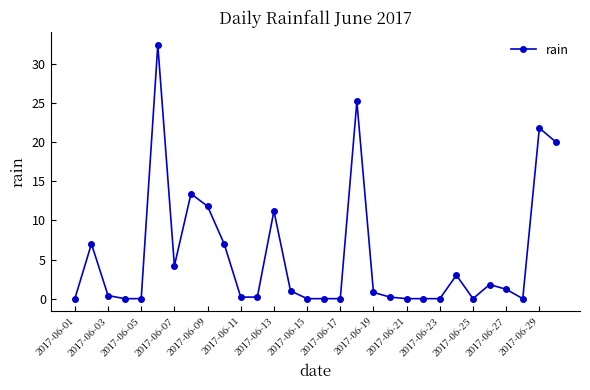

How many distinct data groups are displayed?

1